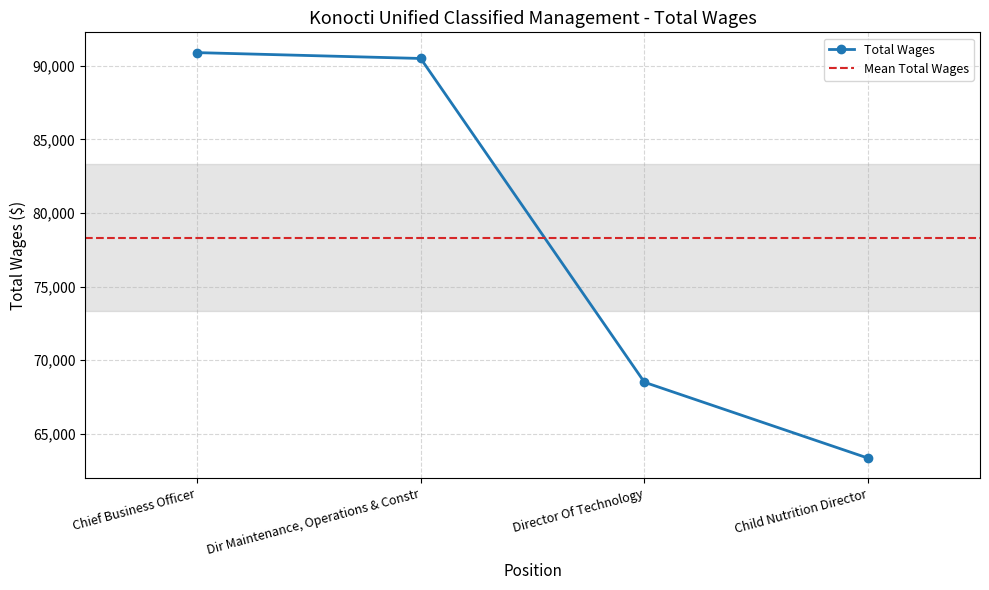

Which has a higher value, Director Of Technology or Dir Maintenance, Operations & Constr?

Dir Maintenance, Operations & Constr